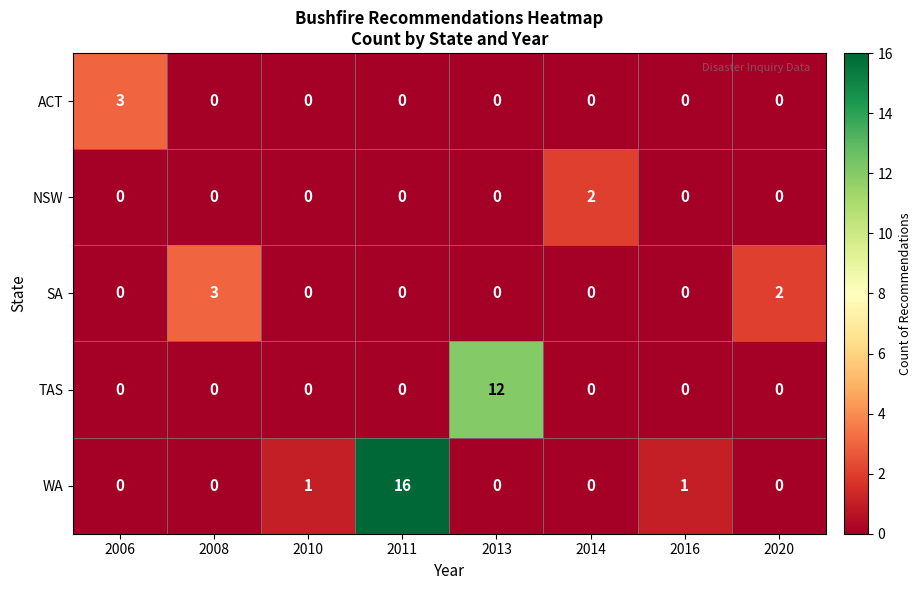

Which series has the largest total across all categories?

WA